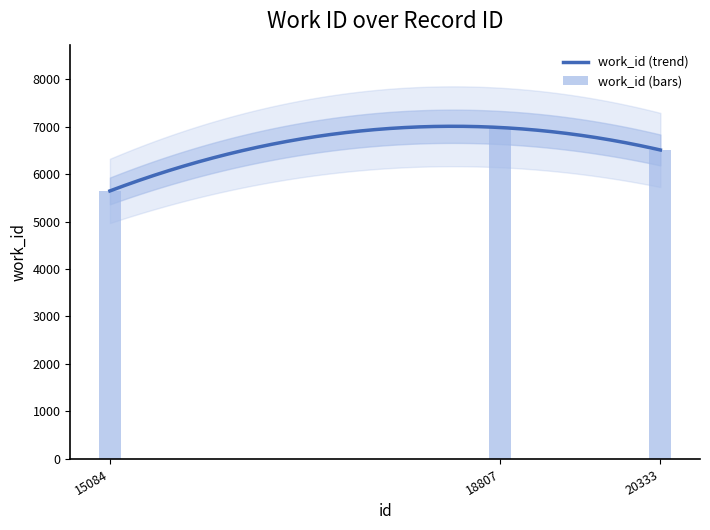

Count the number of values greater than 6506.

1